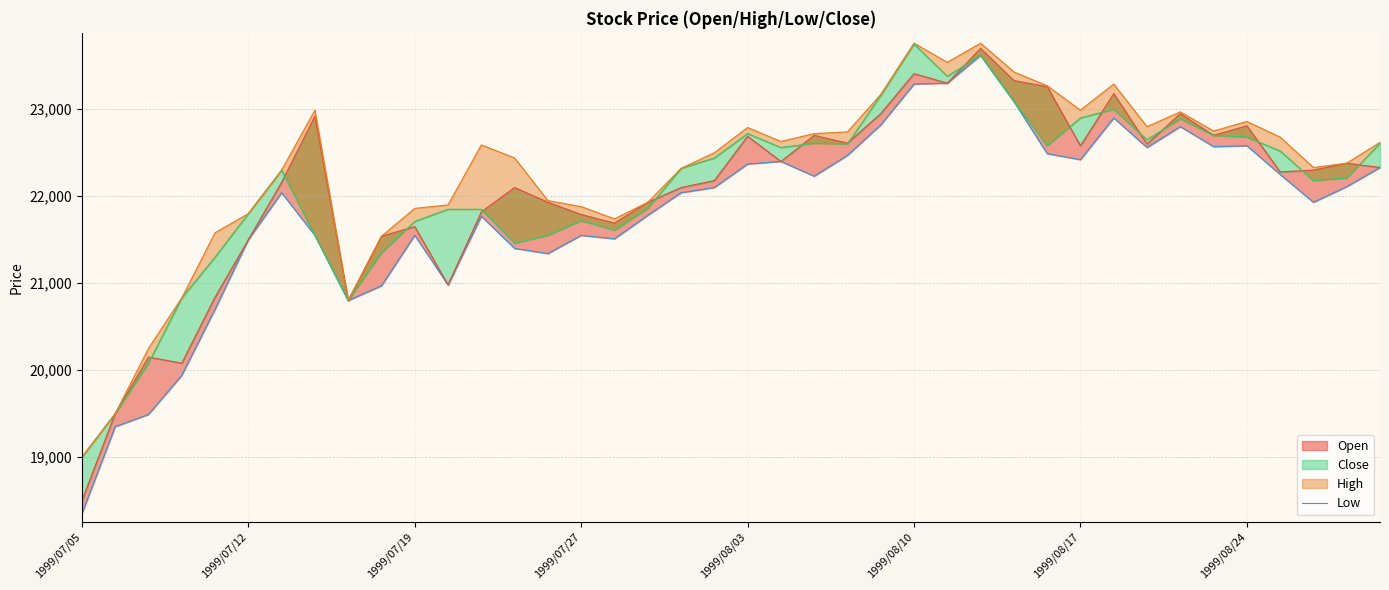

Is it true that the value at 26 is 23300?

True